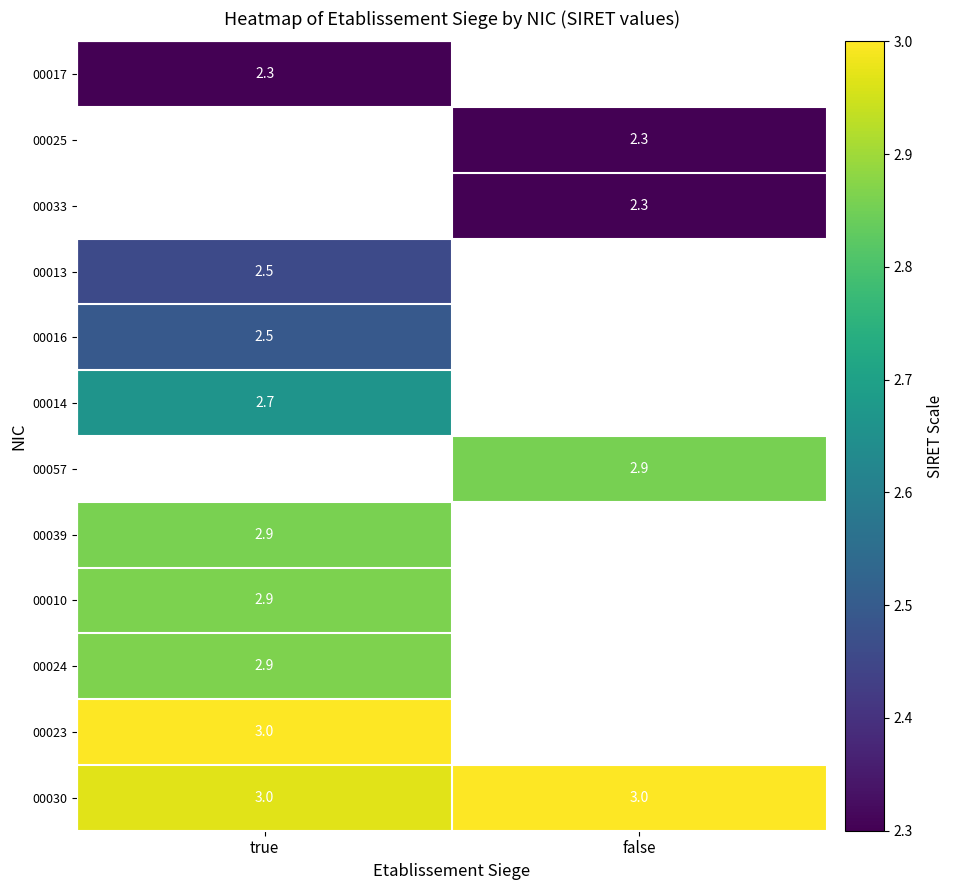

True or false: 00016 has a value of 0.6 at true.

False